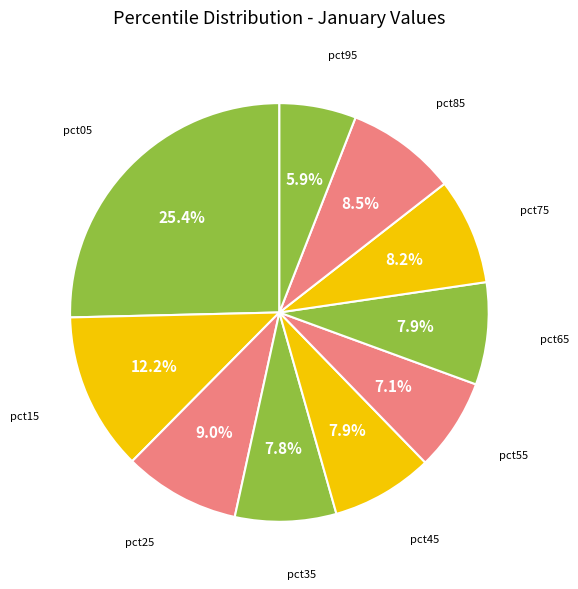

How many segments does this pie chart have?

10